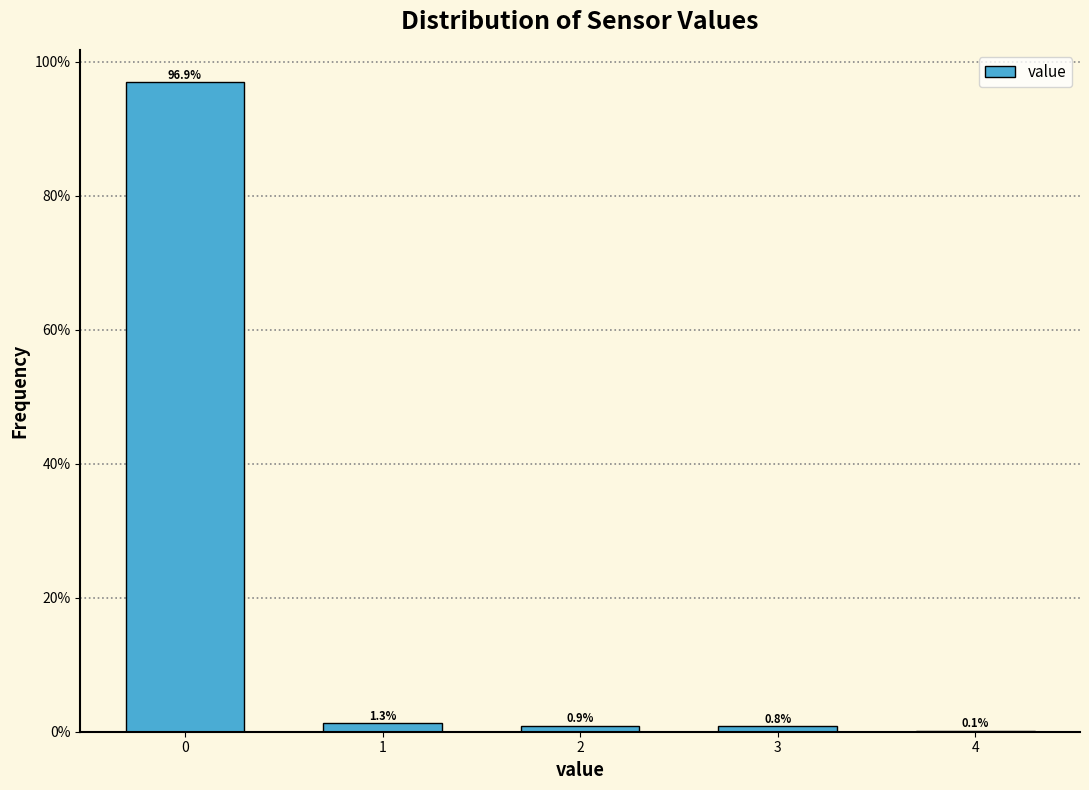

Reading left to right, what are all the values shown in this chart?

0=96.9	1=1.3	2=0.9	3=0.8	4=0.1